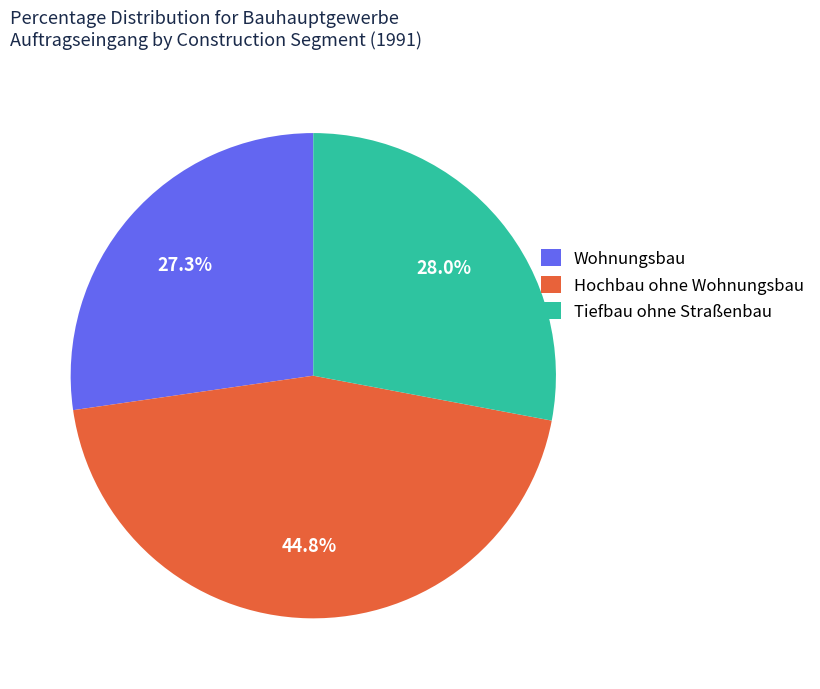

What is the ratio of the value at Hochbau ohne Wohnungsbau to the value at Tiefbau ohne Straßenbau?

1.6